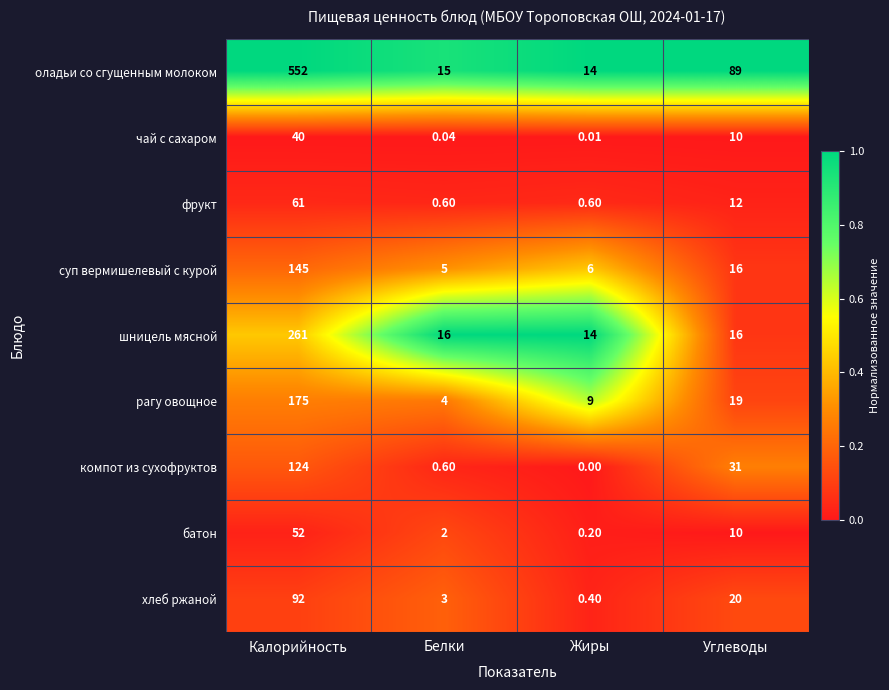

Is the value of батон at Белки greater than the value of суп вермишелевый с курой at Жиры?

No